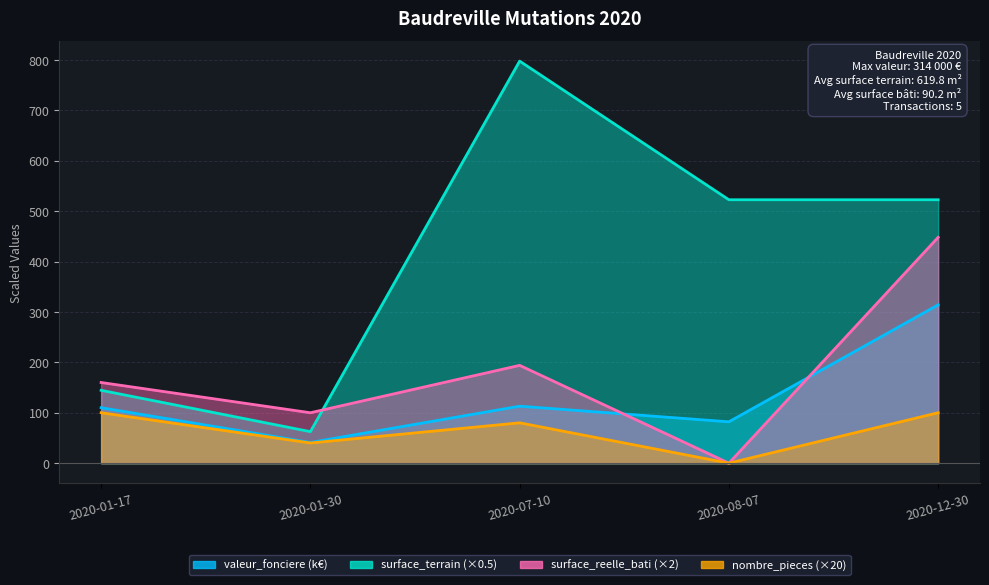

What is the greatest value displayed?

797.5